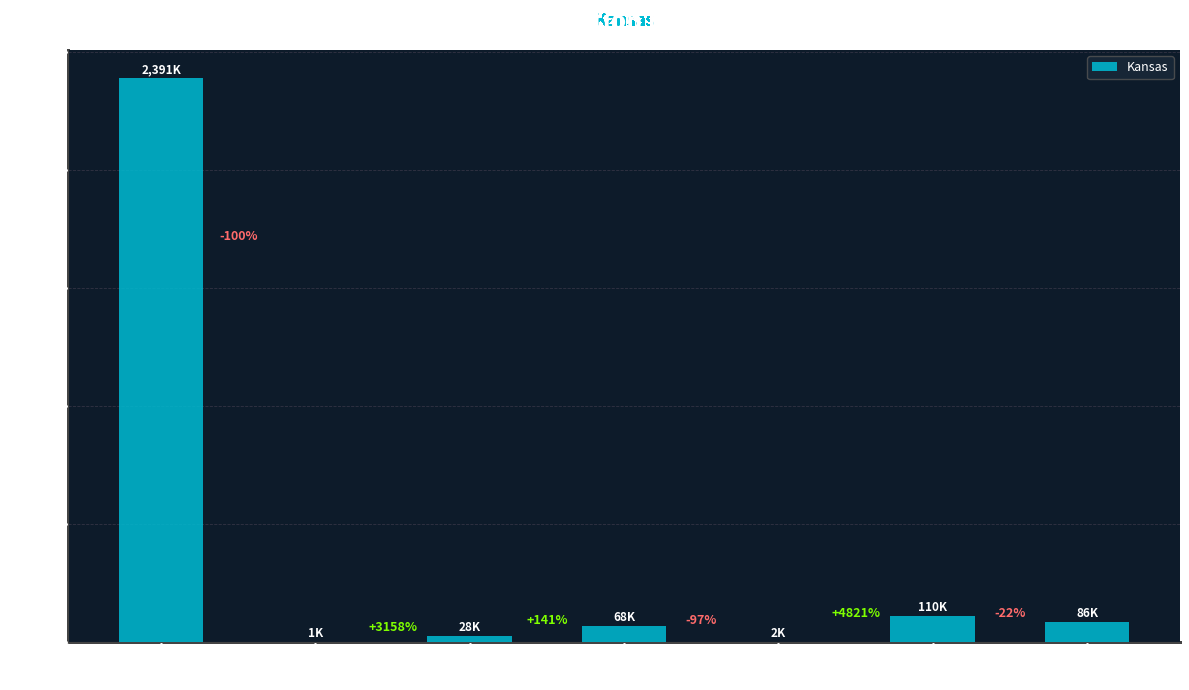

The chart shows a value of 1.4 at Black or
African American. True or false?

False